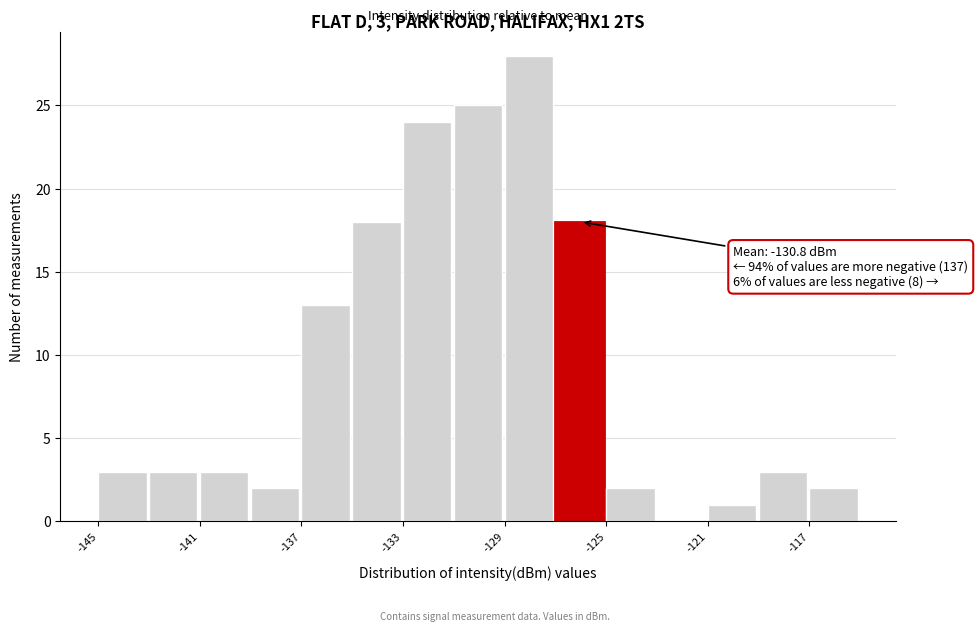

Which range on the x-axis has the tallest bar?

-129 to -127